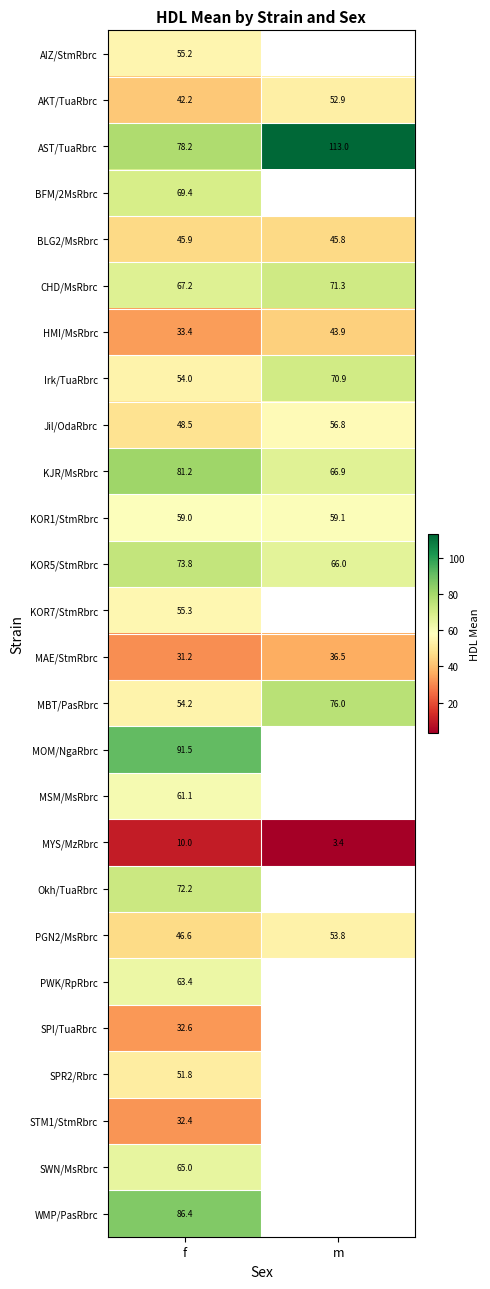

What is the minimum value shown in the chart?

3.4